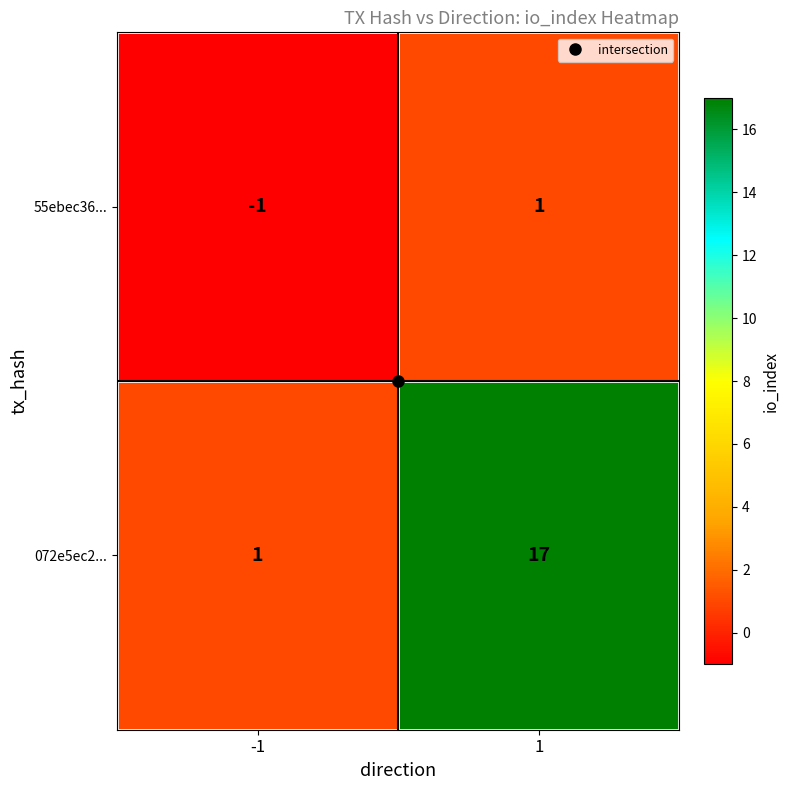

Which series changed the most between -1 and 1?

072e5ec2...